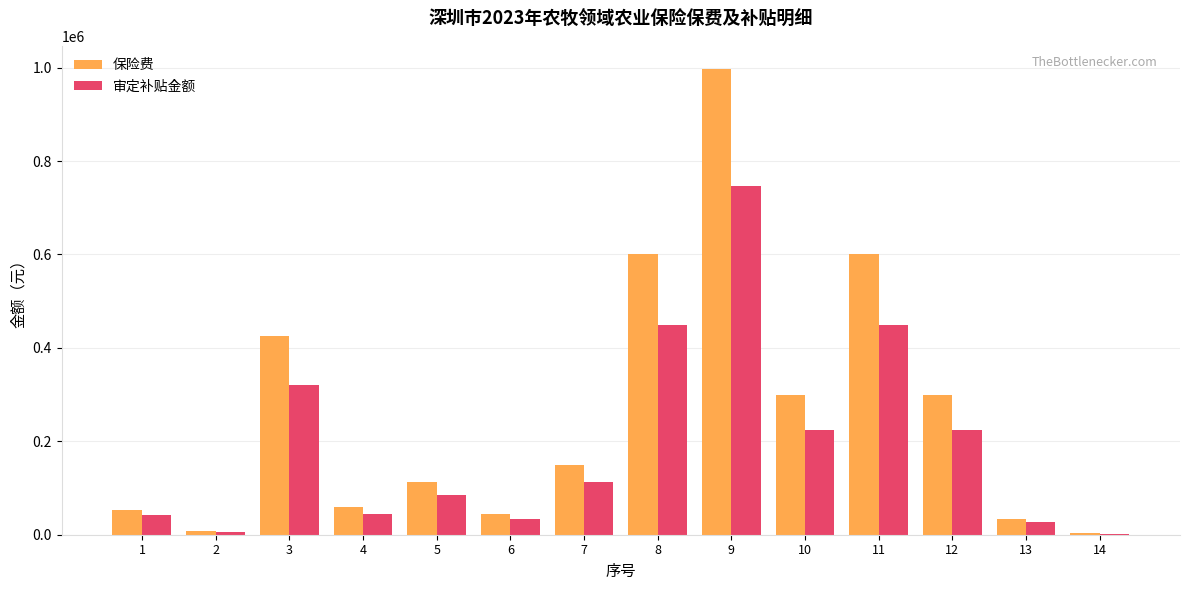

Which series has the largest total across all categories?

保险费